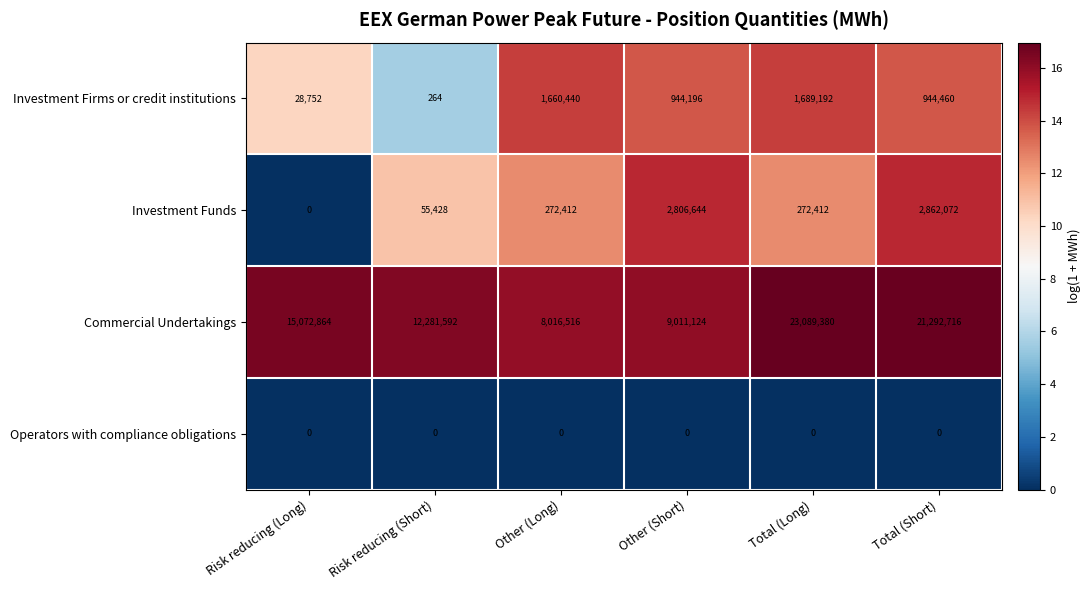

Between Risk reducing (Long) and Total (Short), which series saw the biggest shift?

Commercial Undertakings